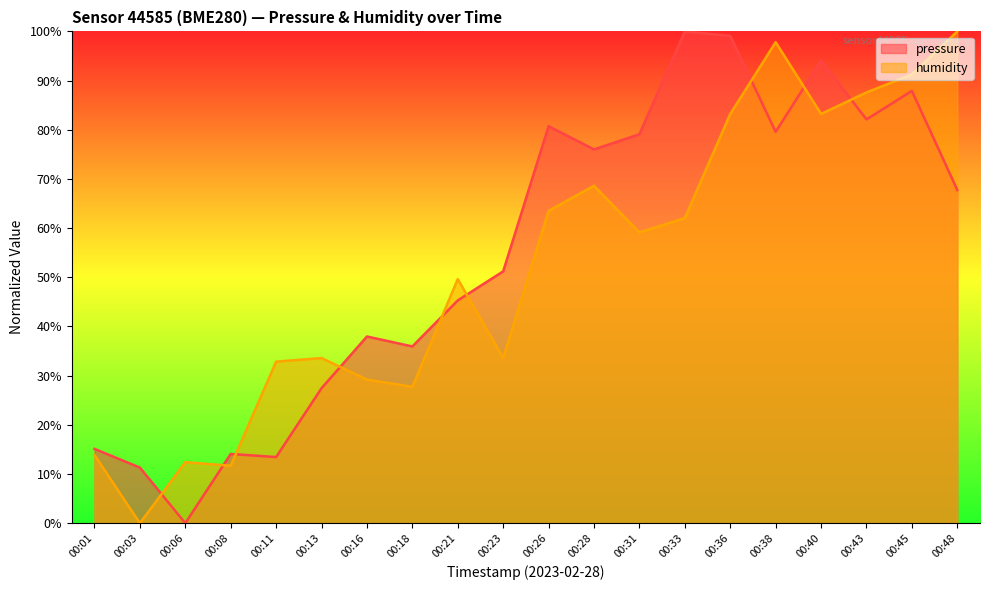

Is it true that pressure equals 27.4 at 00:13?

True